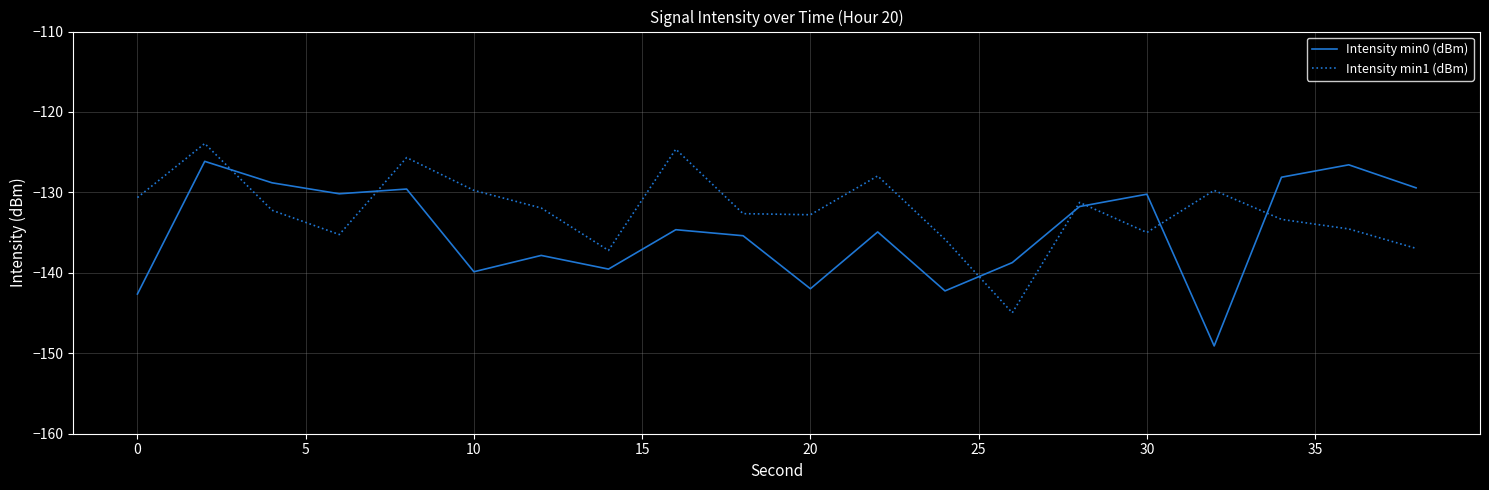

How many times do Intensity min1 (dBm) and Intensity min0 (dBm) cross each other?

7